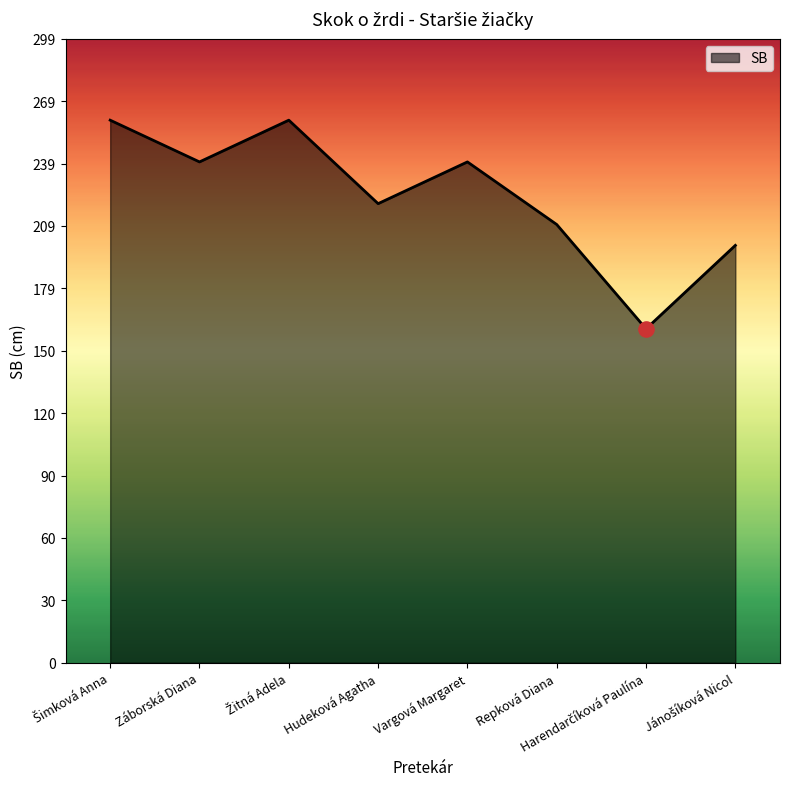

Which has a higher value, Vargová Margaret or Repková Diana?

Vargová Margaret